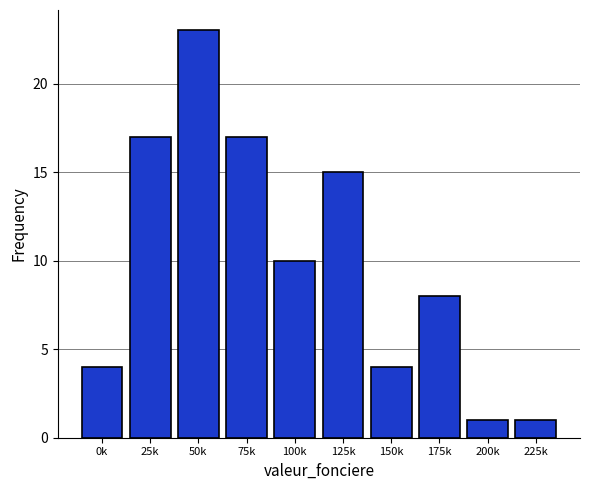

Reading left to right, transcribe all the data shown in this chart.

4	17	23	17	10	15	4	8	1	1